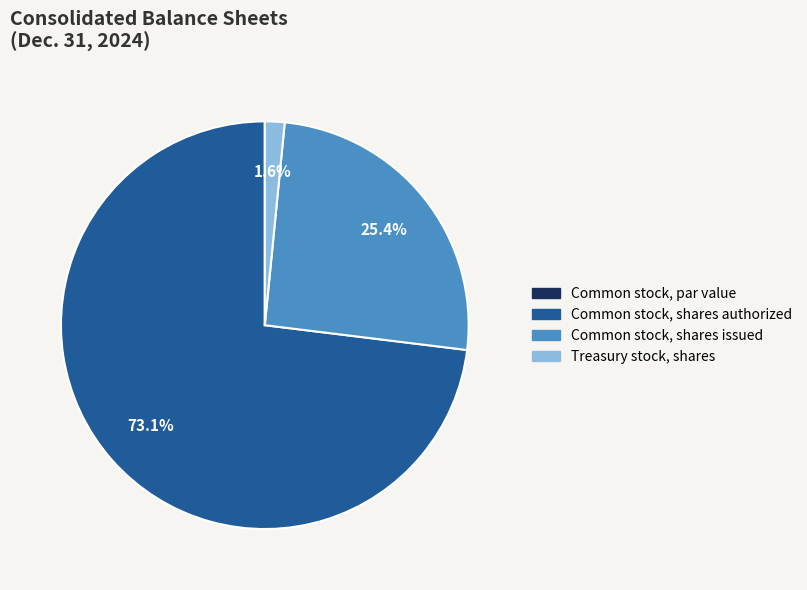

What is the total percentage of Common stock, shares issued and Common stock, shares authorized?

98.4%